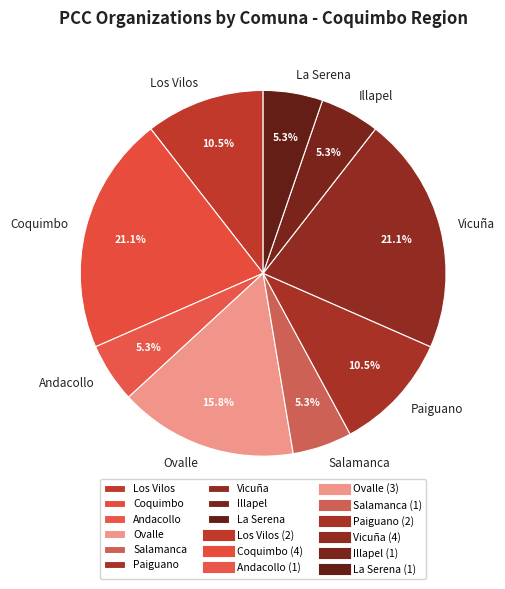

Combined, do Paiguano and Illapel account for over 50%?

No